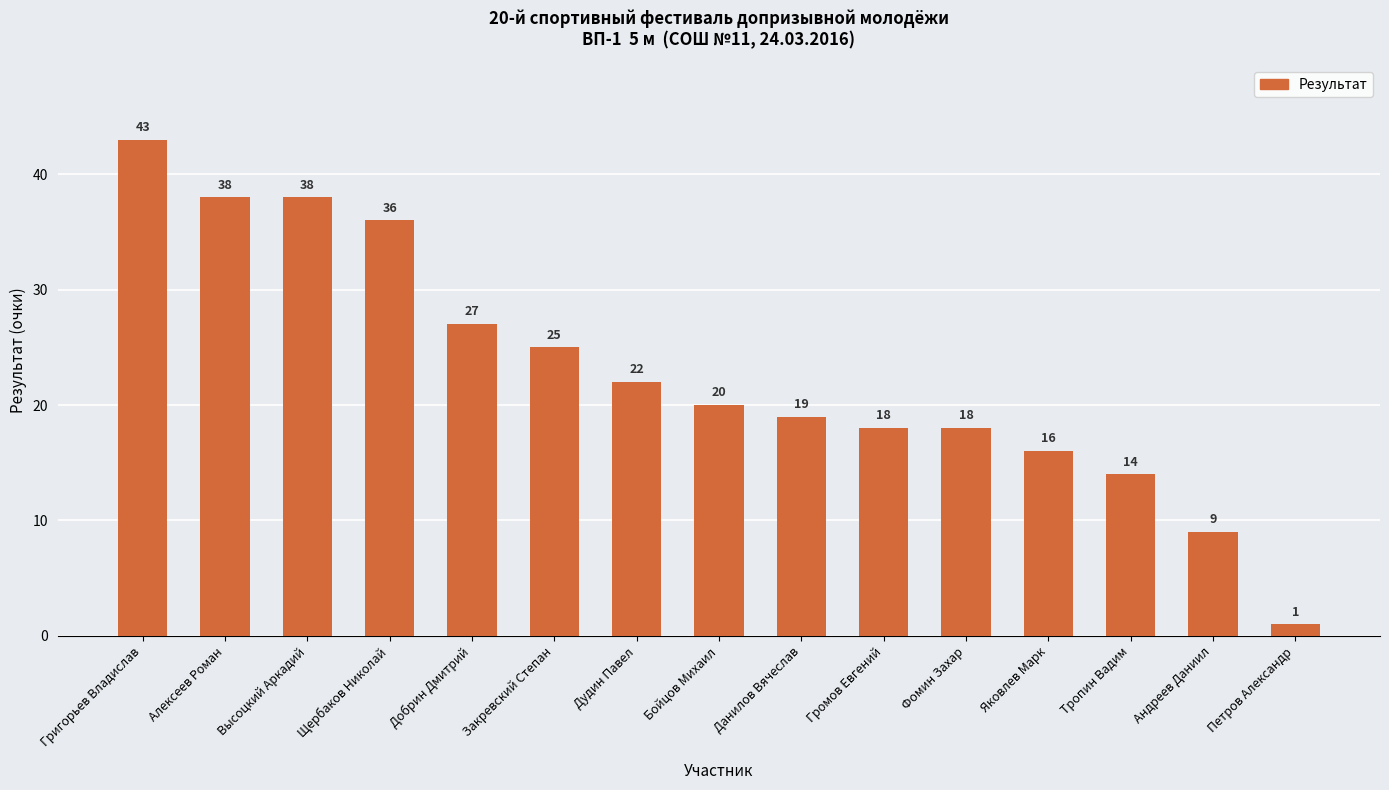

Reading right to left, what are all the values shown in this chart?

Петров Александр=1	Андреев Даниил=9	Тропин Вадим=14	Яковлев Марк=16	Фомин Захар=18	Громов Евгений=18	Данилов Вячеслав=19	Бойцов Михаил=20	Дудин Павел=22	Закревский Степан=25	Добрин Дмитрий=27	Щербаков Николай=36	Высоцкий Аркадий=38	Алексеев Роман=38	Григорьев Владислав=43